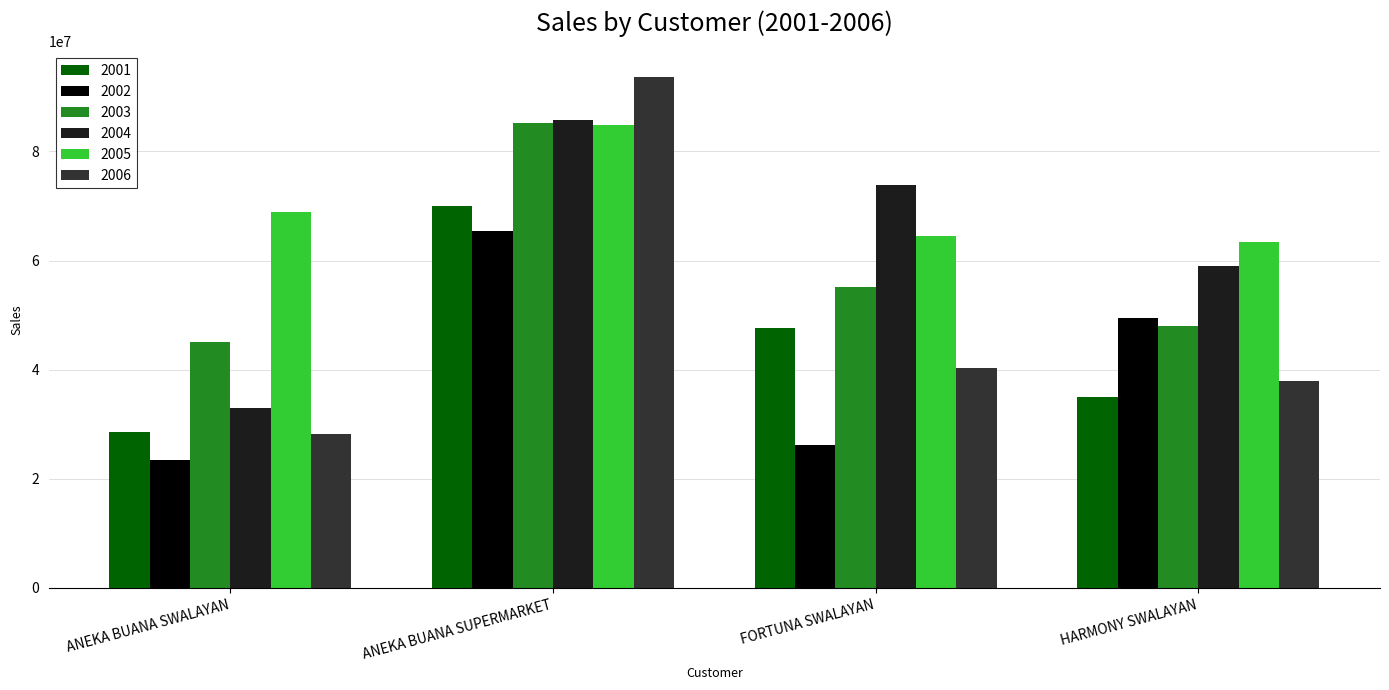

Reading right to left, what are all the values shown in this chart?

2001: HARMONY SWALAYAN=35057308.6	FORTUNA SWALAYAN=47546893.2	ANEKA BUANA SUPERMARKET=70046016.7	ANEKA BUANA SWALAYAN=28594919.3
2002: HARMONY SWALAYAN=49508400.5	FORTUNA SWALAYAN=26184934.8	ANEKA BUANA SUPERMARKET=65496615.2	ANEKA BUANA SWALAYAN=23462463.0
2003: HARMONY SWALAYAN=47963911.1	FORTUNA SWALAYAN=55150674.0	ANEKA BUANA SUPERMARKET=85126361.3	ANEKA BUANA SWALAYAN=45094378.6
2004: HARMONY SWALAYAN=59036340.1	FORTUNA SWALAYAN=73878125.5	ANEKA BUANA SUPERMARKET=85726699.5	ANEKA BUANA SWALAYAN=32960100.1
2005: HARMONY SWALAYAN=63450965.7	FORTUNA SWALAYAN=64433547.6	ANEKA BUANA SUPERMARKET=84912236.0	ANEKA BUANA SWALAYAN=68908933.6
2006: HARMONY SWALAYAN=37956534.1	FORTUNA SWALAYAN=40391532.4	ANEKA BUANA SUPERMARKET=93659734.9	ANEKA BUANA SWALAYAN=28196534.5